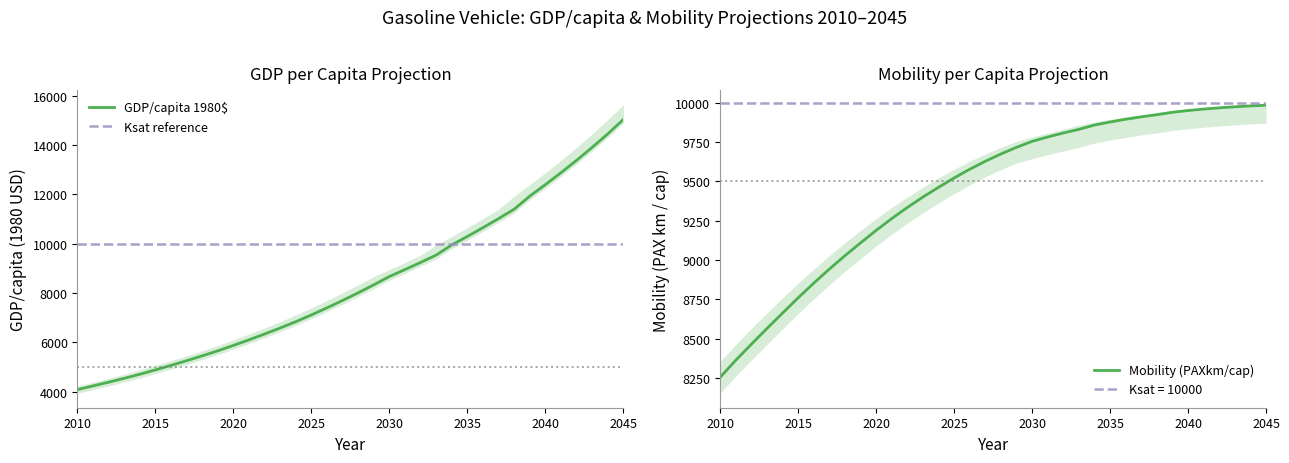

What is the sum of all GDP/capita 1980$ values?

302469.7